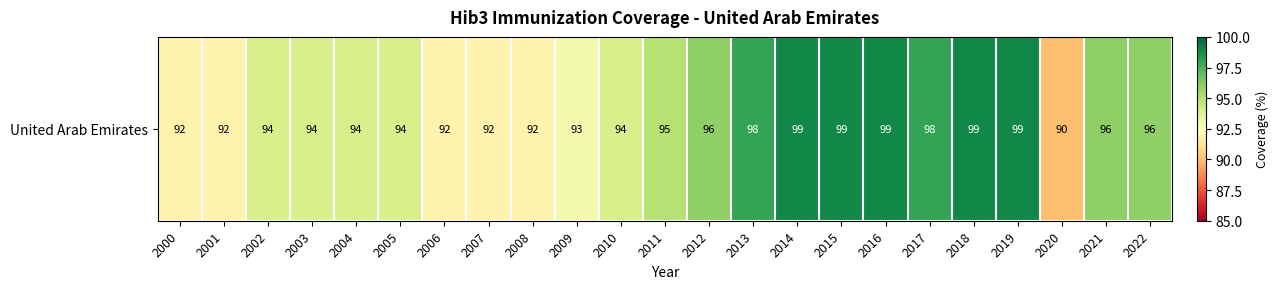

Rank the categories by value from lowest to highest.

2020, 2000, 2001, 2006, 2007, 2008, 2009, 2002, 2003, 2004, 2005, 2010, 2011, 2012, 2021, 2022, 2013, 2017, 2014, 2015, 2016, 2018, 2019